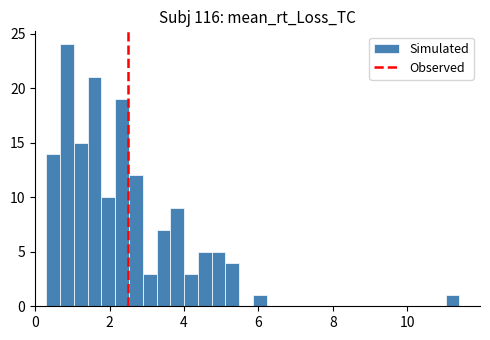

Read against the x-axis, roughly where is the centre of the tallest bar?

0.8